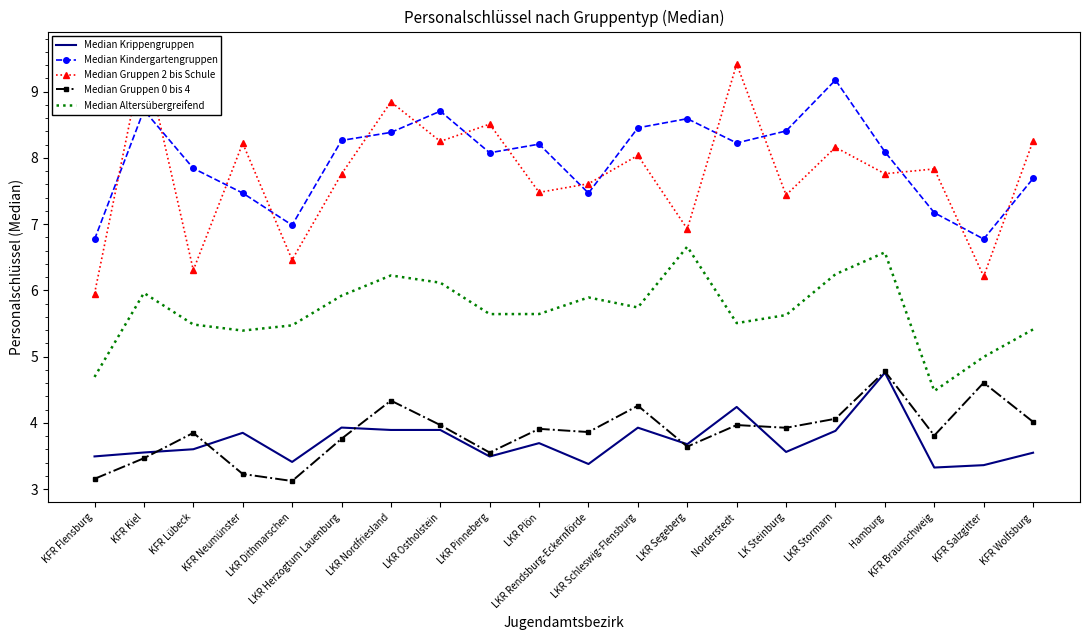

True or false: Median Gruppen 2 bis Schule and Median Altersübergreifend intersect in this chart.

False